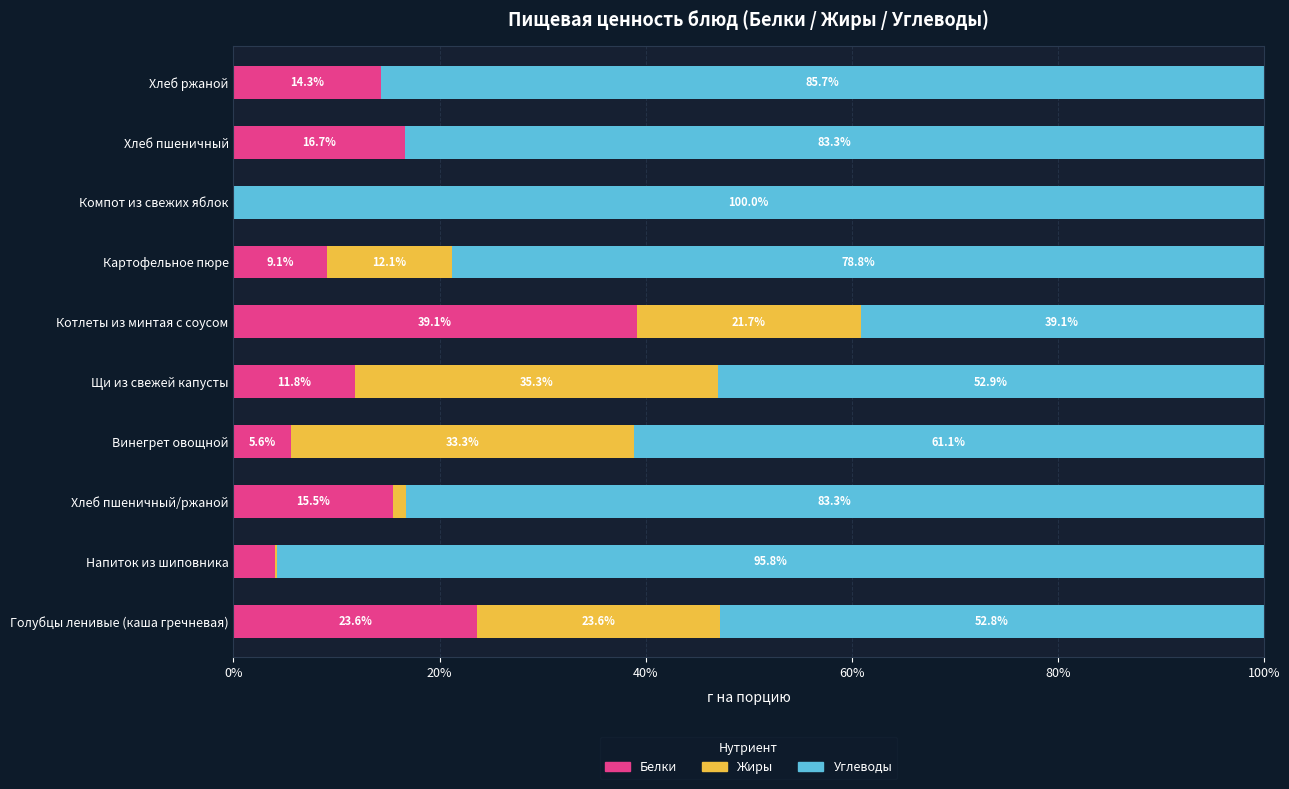

What is the total value across all series at Компот из свежих яблок?

100.0